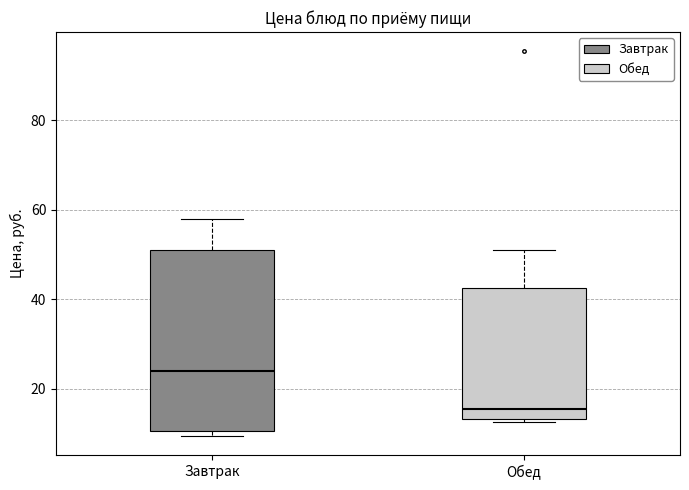

Where does the upper whisker of the box for Завтрак end on the y-axis? The values are not printed on the chart, so give them approximately, as read against the axis.

58